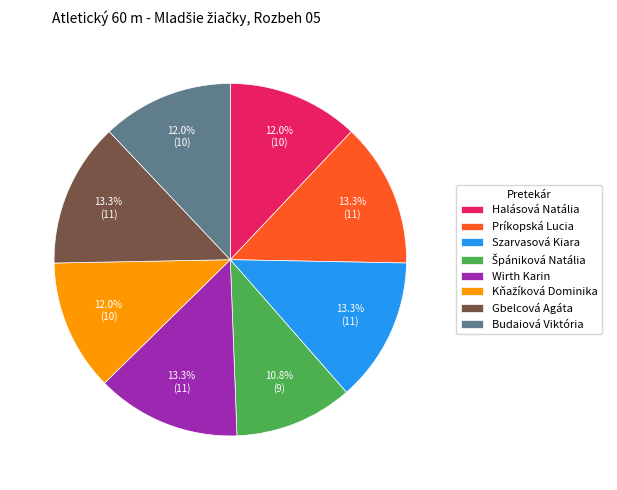

Is there a majority slice in this chart?

No